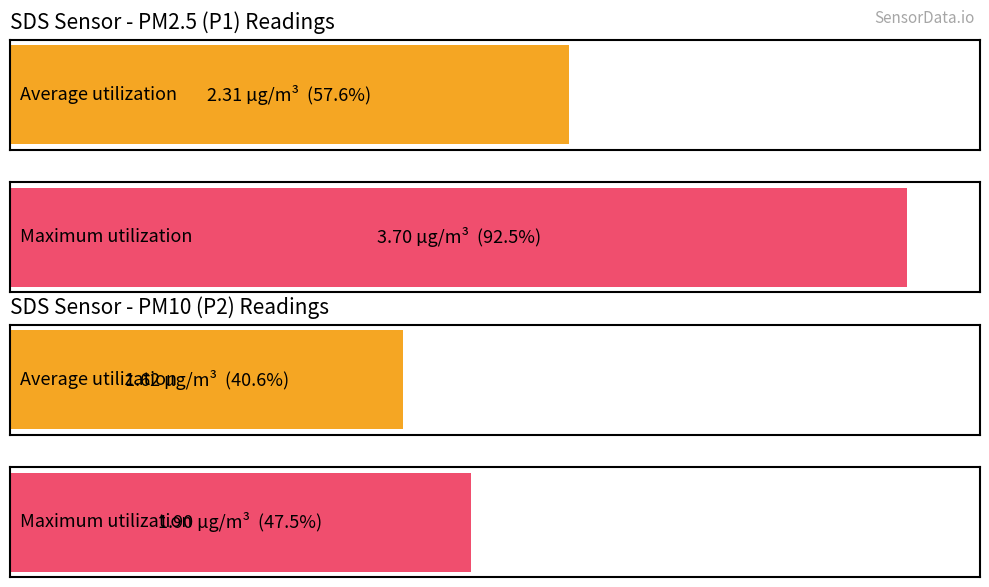

What is the average value of the SDS_P2 series?

1.6